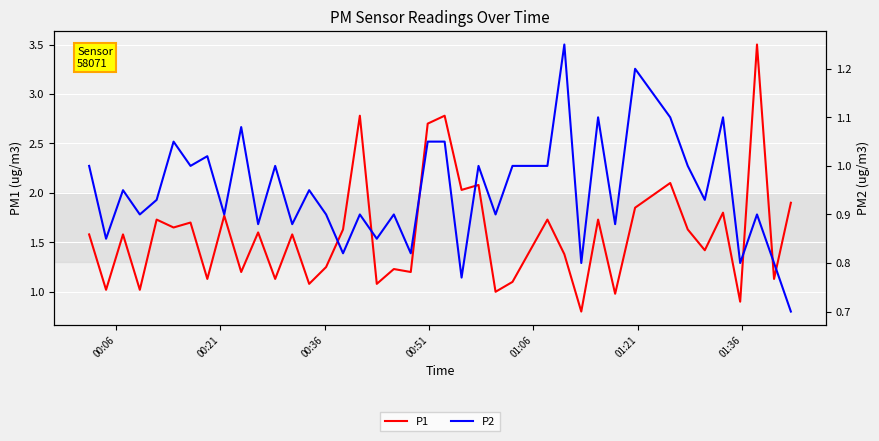

How many categories are shown in the chart?

40